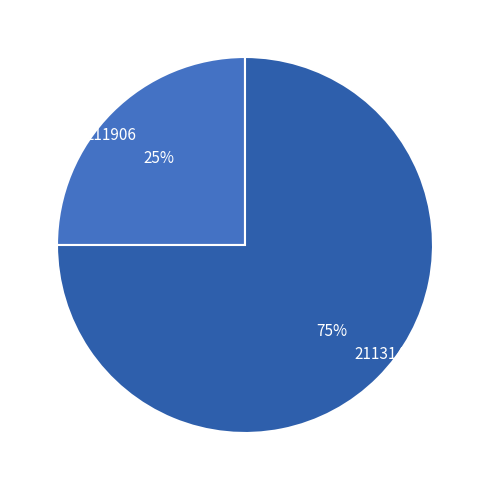

Is there a majority slice in this chart?

Yes